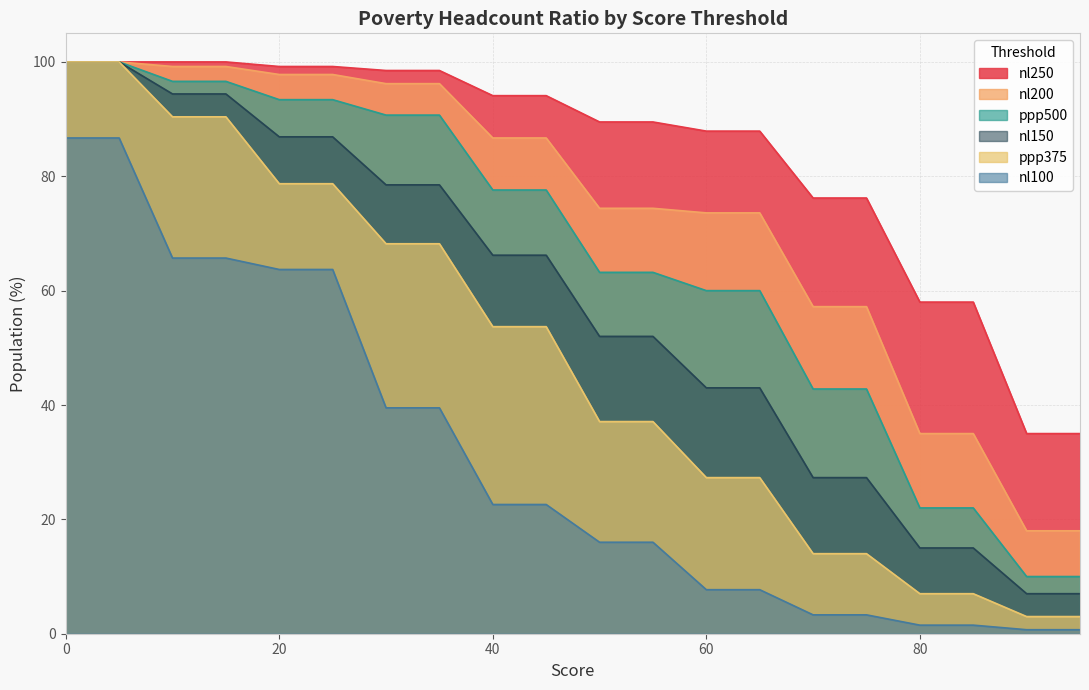

The value of nl100 at 90 is 0.2. True or false?

False